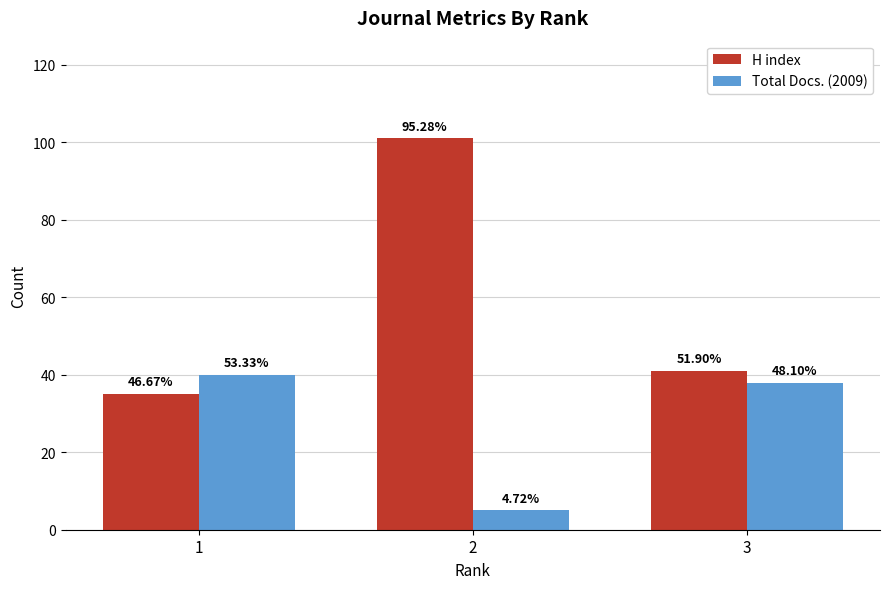

What is the difference between the maximum and minimum values in the Total Docs. (2009) series?

35